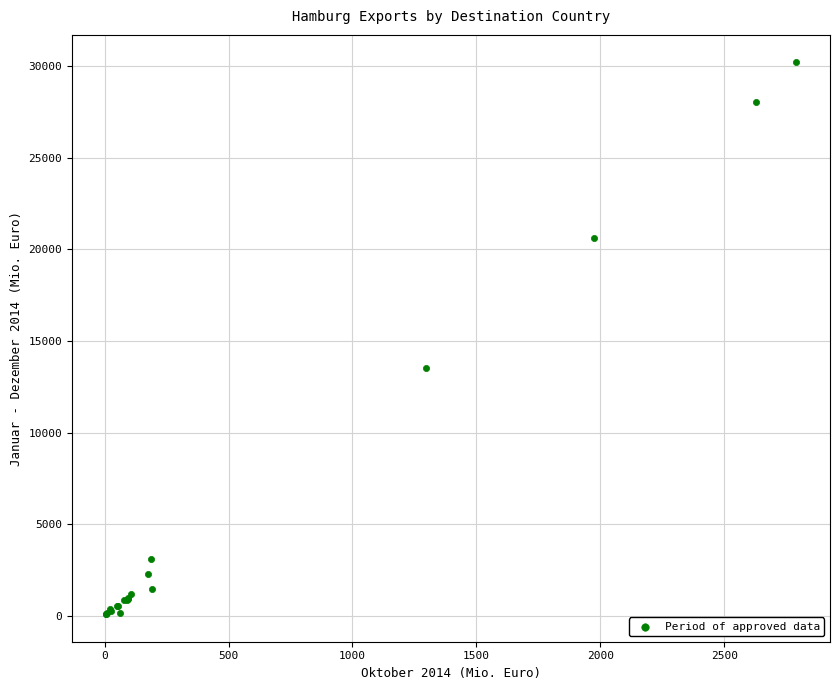

What Y value in the scatter plot is closest to 15147?

13514.0